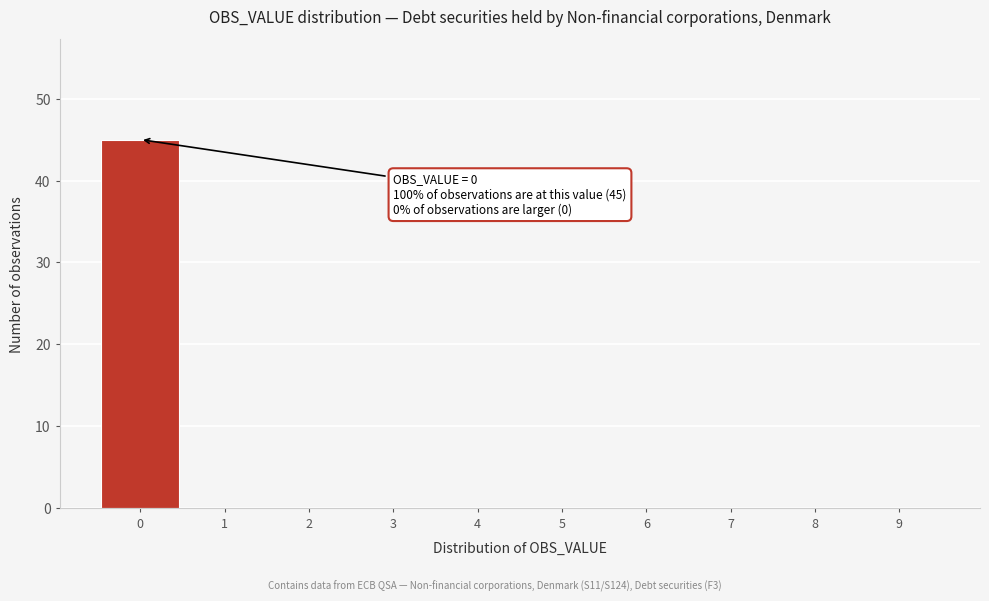

Over which range of the x-axis is the bar tallest?

-0.5 to 0.5